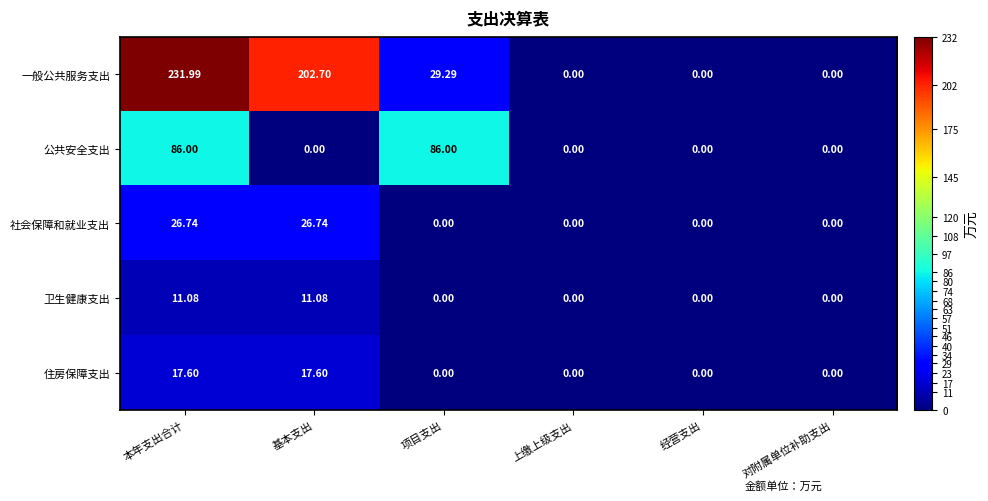

Which series has the largest total across all categories?

一般公共服务支出